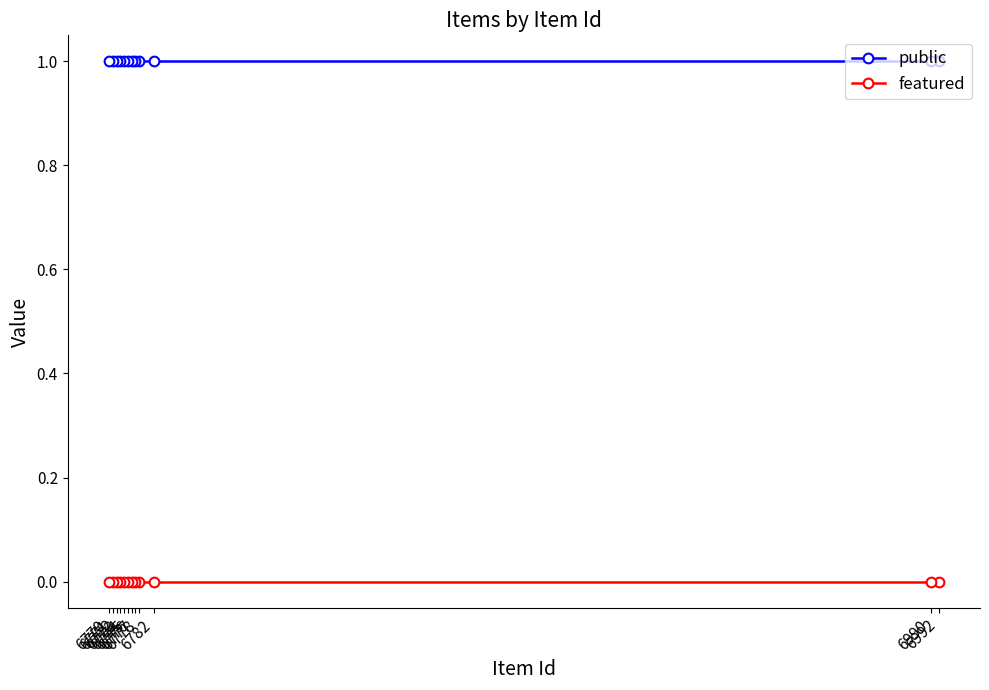

Reading left to right, list all the values displayed in this chart.

public: 6770=1	6771=1	6772=1	6773=1	6774=1	6775=1	6776=1	6777=1	6778=1	6782=1	6990=1	6992=1
featured: 6770=0	6771=0	6772=0	6773=0	6774=0	6775=0	6776=0	6777=0	6778=0	6782=0	6990=0	6992=0